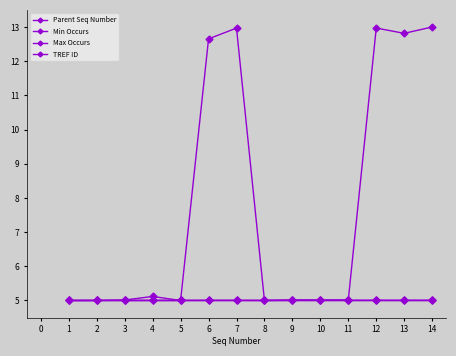

Is it true that Min Occurs equals 3.3 at 5?

False